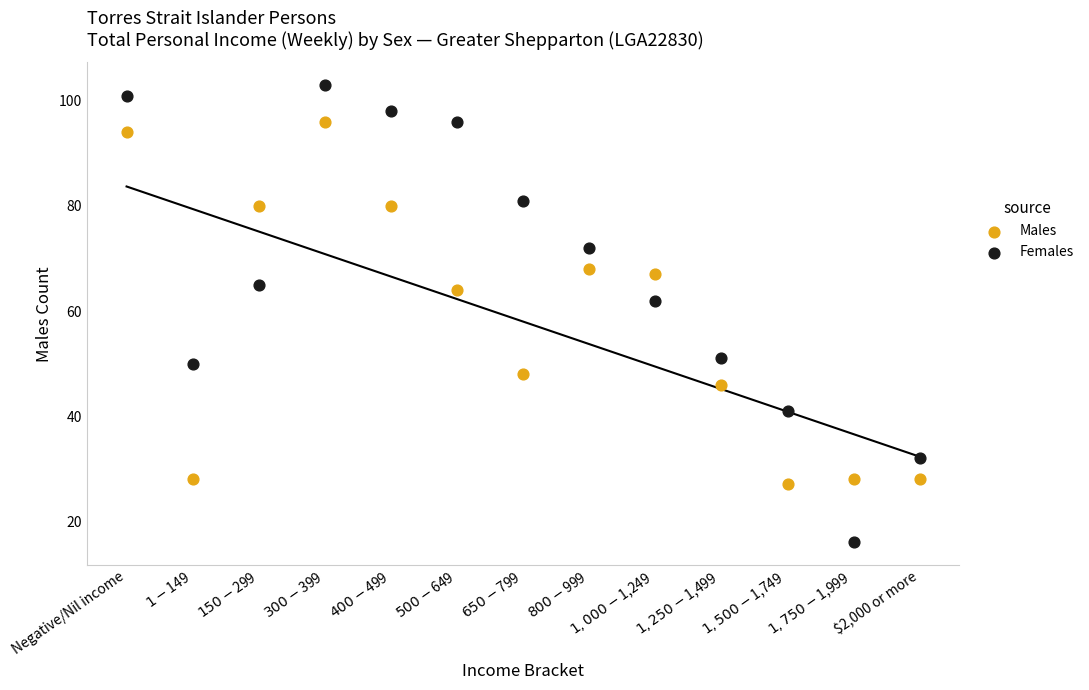

Which series reaches the maximum Y coordinate?

Females